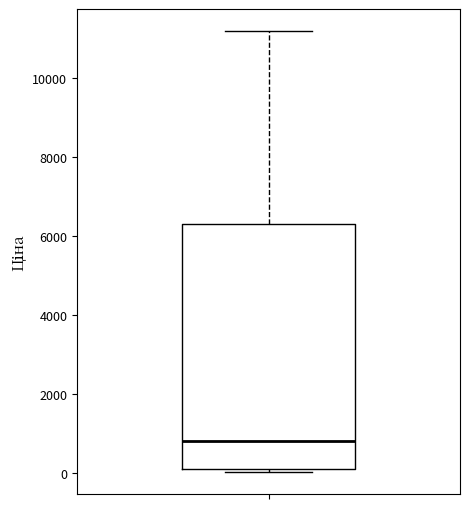

Read this box plot against the y-axis: the position of the median line, the range covered by the box, and the ends of both whiskers. The values are not printed on the chart, so give them approximately, as read against the axis.

median 800, box 200 to 6400, whiskers 0 to 11200